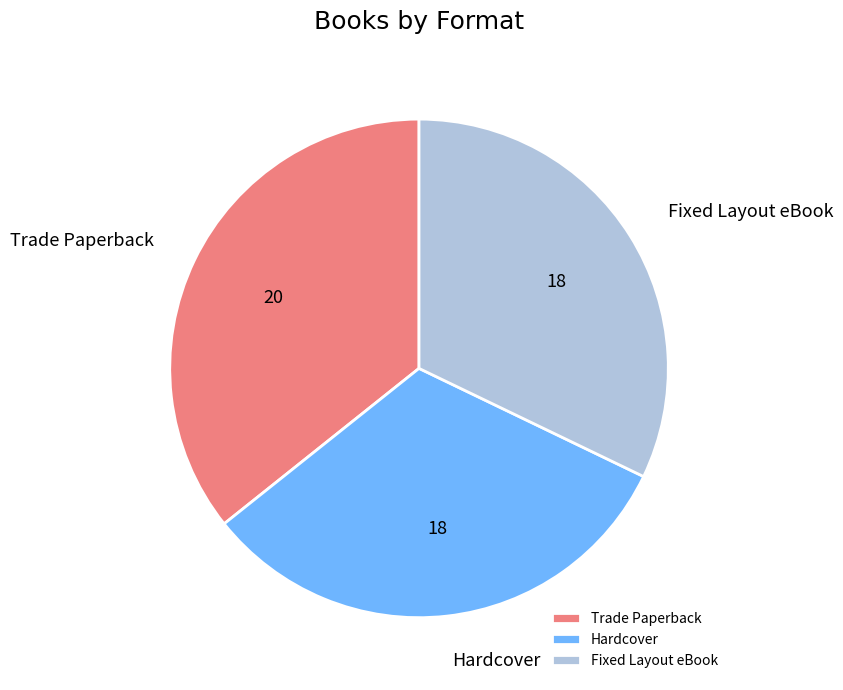

Is the sum of Fixed Layout eBook and Trade Paperback greater than half?

Yes